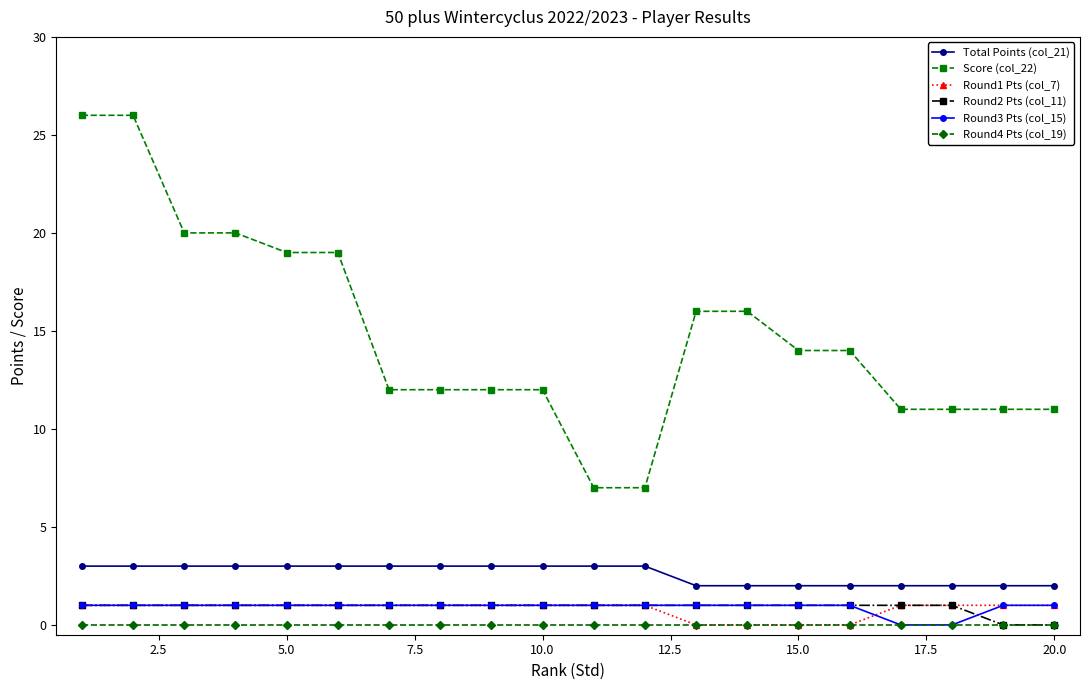

Reading right to left, list all the values displayed in this chart.

Total Points (col_21): 2	2	2	2	2	2	2	2	3	3	3	3	3	3	3	3	3	3	3	3
Score (col_22): 11	11	11	11	14	14	16	16	7	7	12	12	12	12	19	19	20	20	26	26
Round1 Pts (col_7): 1	1	1	1	0	0	0	0	1	1	1	1	1	1	1	1	1	1	1	1
Round2 Pts (col_11): 0	0	1	1	1	1	1	1	1	1	1	1	1	1	1	1	1	1	1	1
Round3 Pts (col_15): 1	1	0	0	1	1	1	1	1	1	1	1	1	1	1	1	1	1	1	1
Round4 Pts (col_19): 0	0	0	0	0	0	0	0	0	0	0	0	0	0	0	0	0	0	0	0